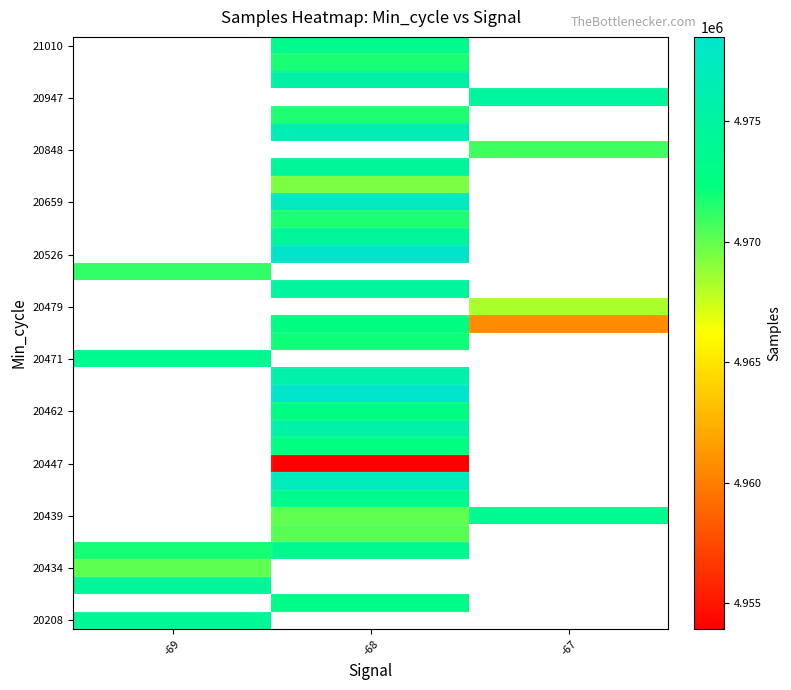

Which category has the lowest value across all series?

-68